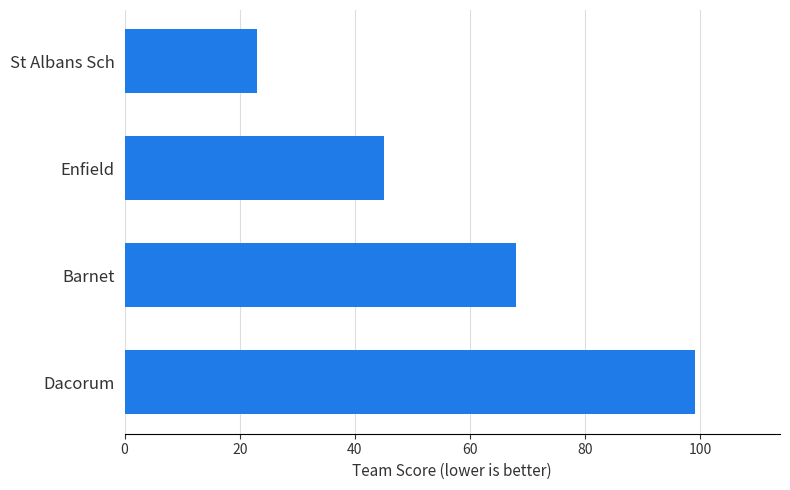

What value does the data have at Barnet, to the nearest 5?

70